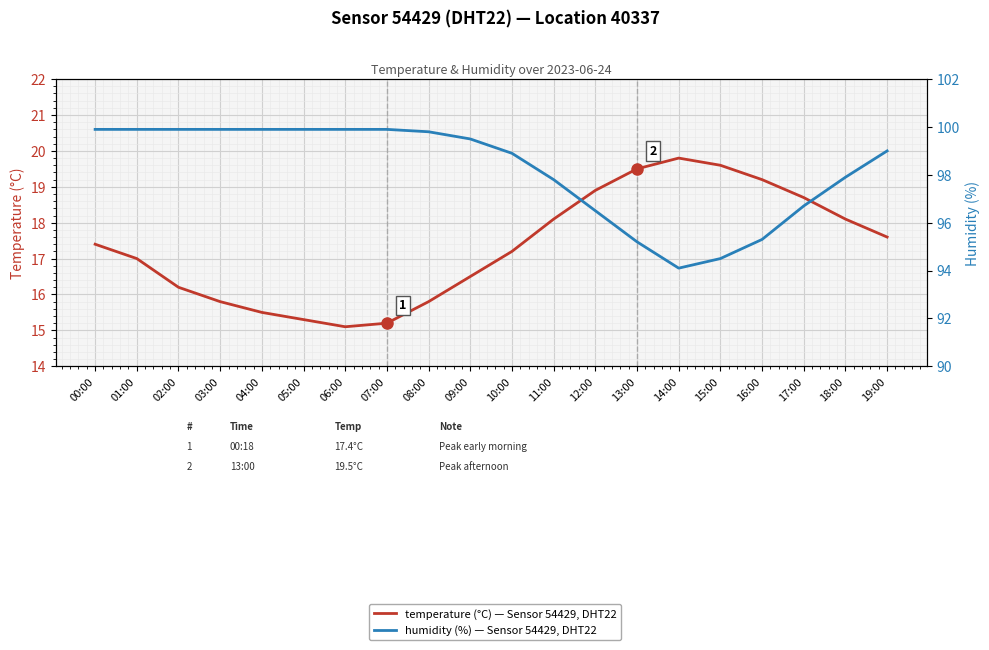

What is the lowest value of the temperature (°C) — Sensor 54429, DHT22 series?

15.1